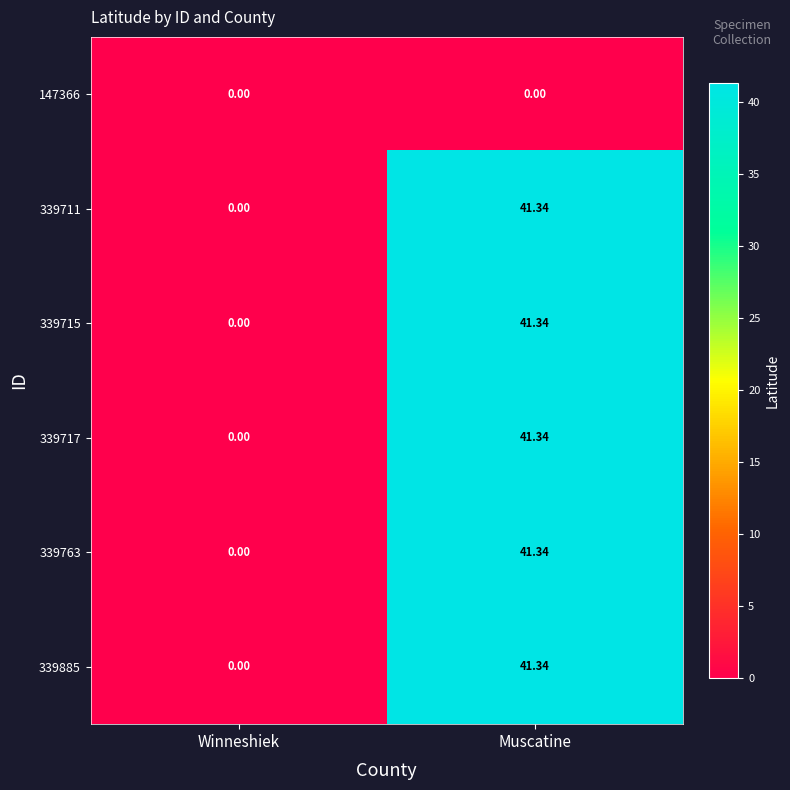

At which label does 339763 first exceed 41?

Muscatine